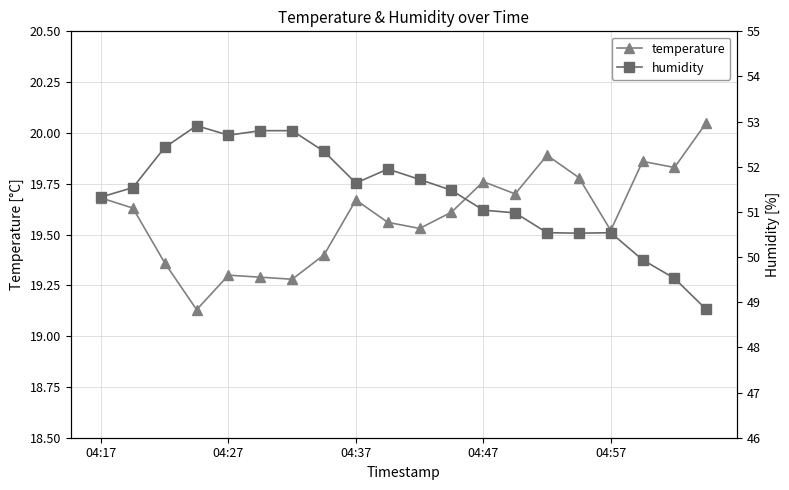

True or false: temperature has a value of 13.1 at 04:27.

False